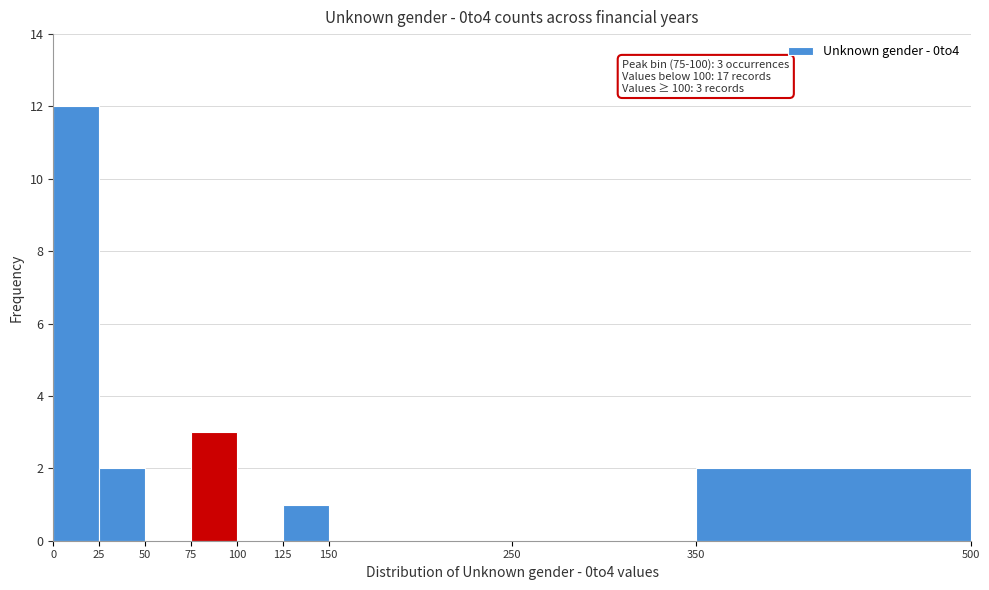

Which range on the x-axis has the tallest bar?

0 to 25